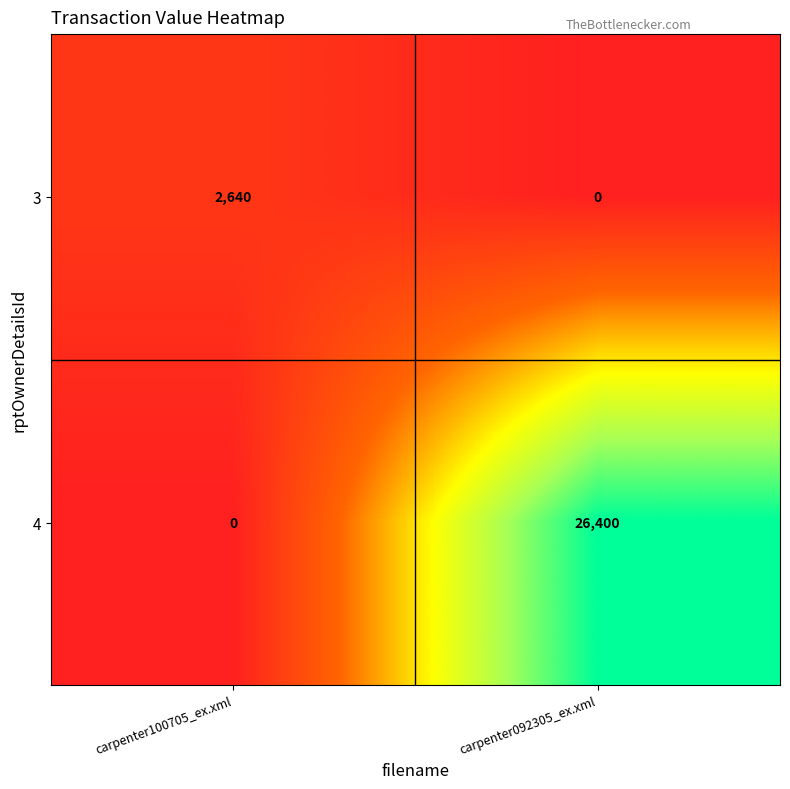

The 3 series shows 0 at carpenter092305_ex.xml. True or false?

True